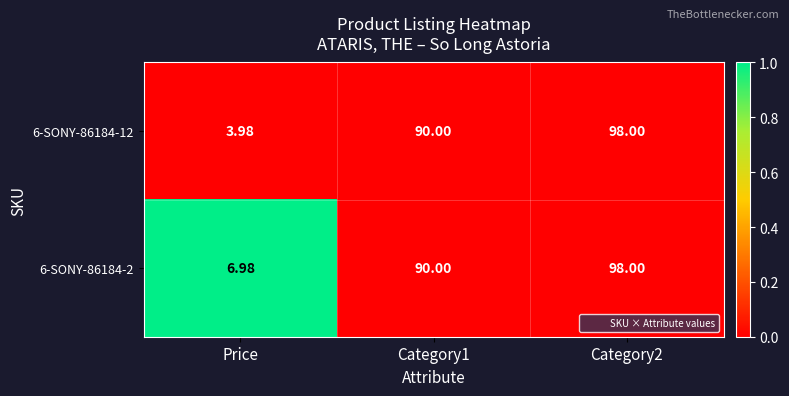

Is the value of 6-SONY-86184-12 at Category2 greater than the value of 6-SONY-86184-2 at Category1?

Yes